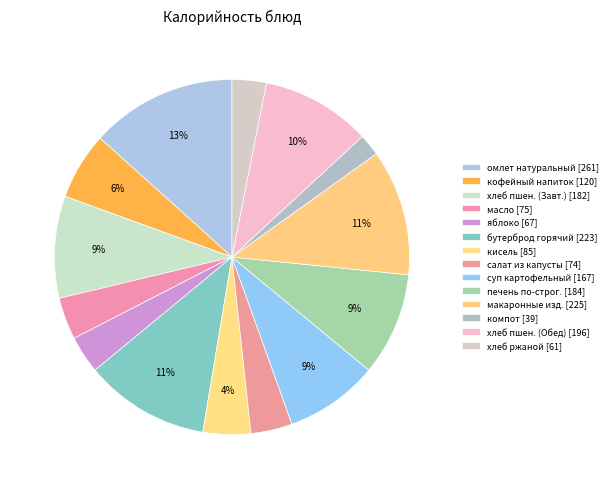

How many segments does this pie chart have?

14